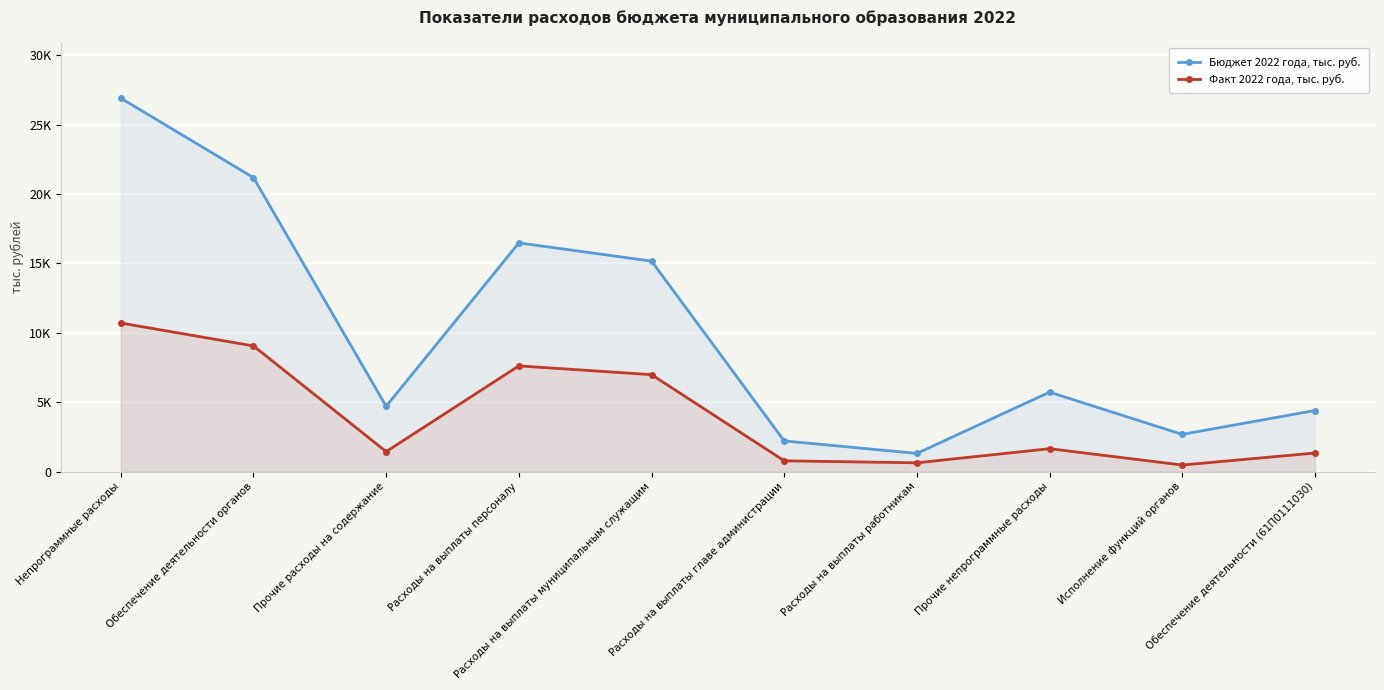

What is the label of the 1st point from the right?

Обеспечение деятельности (61П0111030)